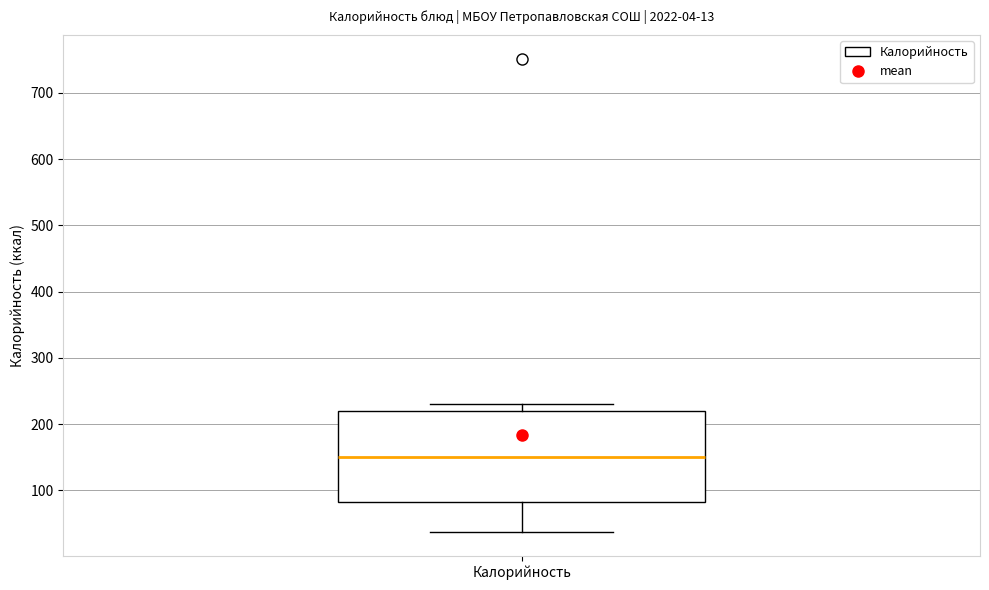

Transcribe this box plot: give where the median line is, the range the box spans, and where the two whiskers end, as read against the y-axis. The values are not printed on the chart, so give them approximately, as read against the axis.

median 150, box 80 to 220, whiskers 40 to 230